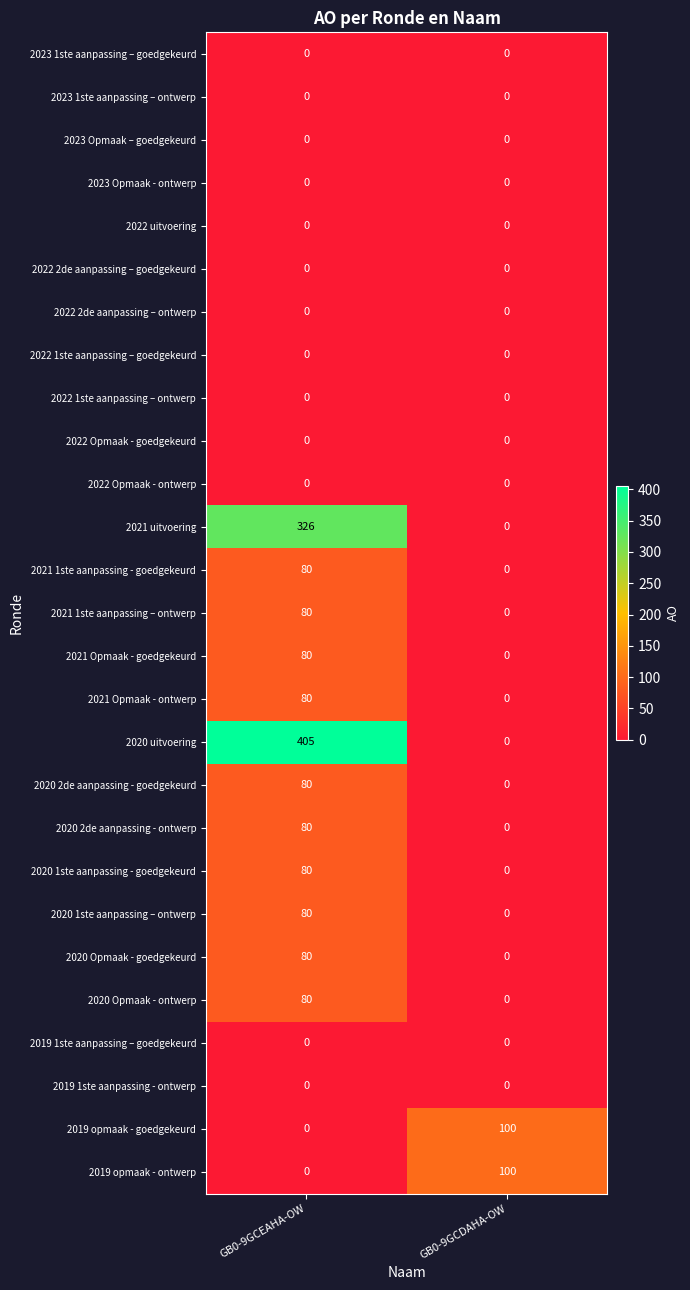

What is the difference between the maximum and minimum values in the 2020 Opmaak - ontwerp series?

80